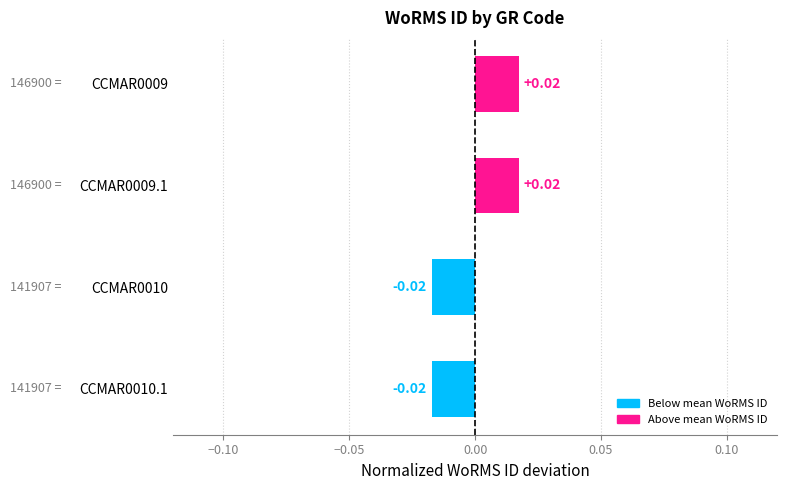

Which has a higher value, CCMAR0010.1 or CCMAR0009?

CCMAR0009